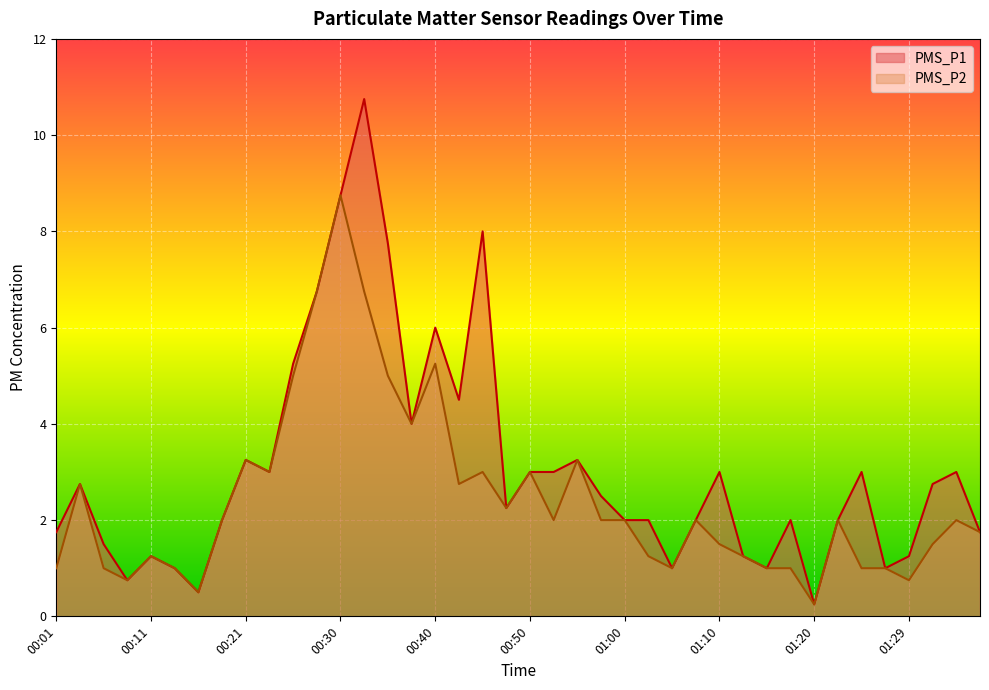

Which series has the largest total across all categories?

PMS_P1